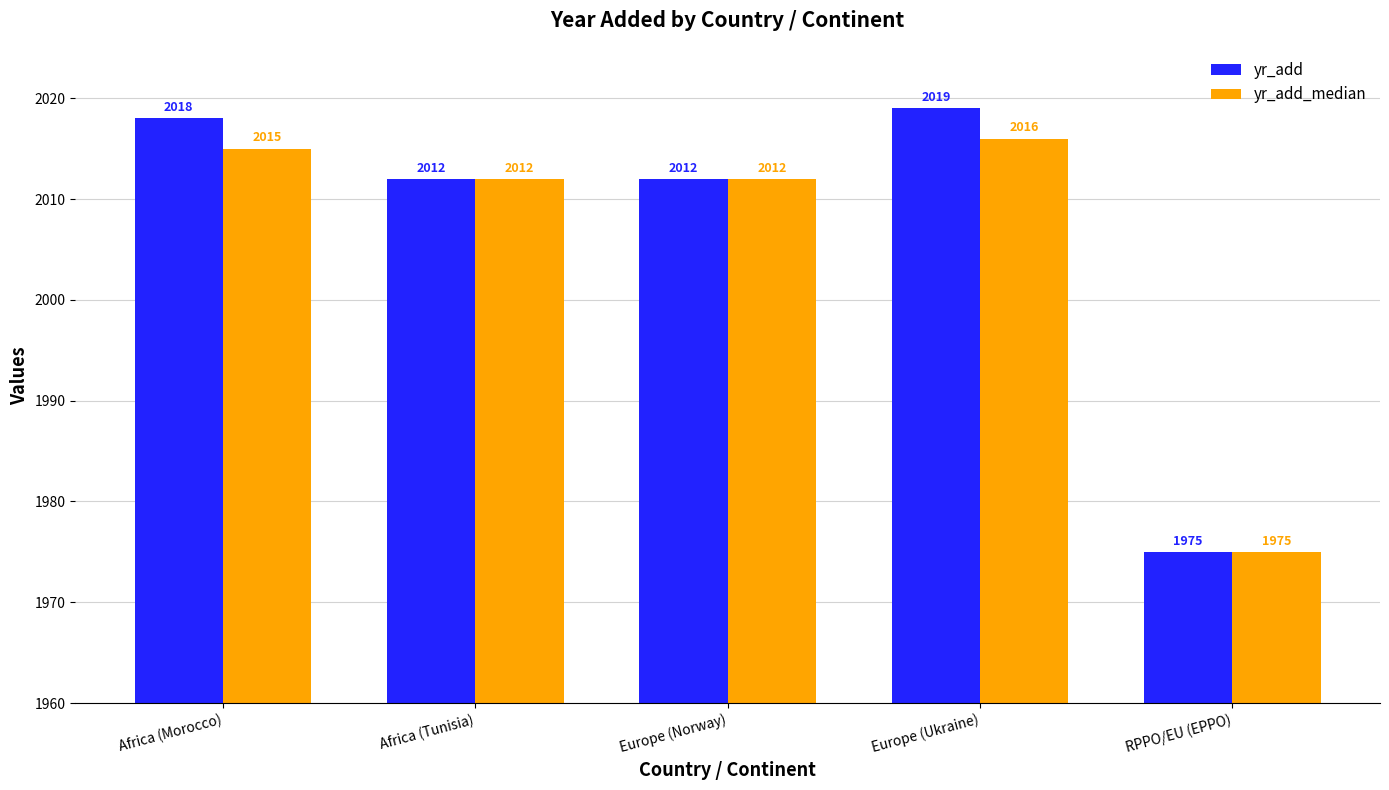

Is the value of yr_add_median at Europe (Ukraine) greater than the value of yr_add at Africa (Tunisia)?

Yes